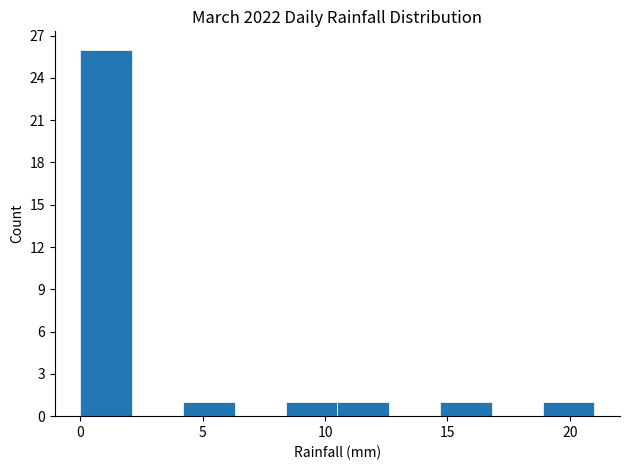

What is the height of the bar covering 10.5 to 12.6 on the x-axis? Neither the bar edges nor the heights are printed on the chart, so give them approximately, as read against the axes.

1